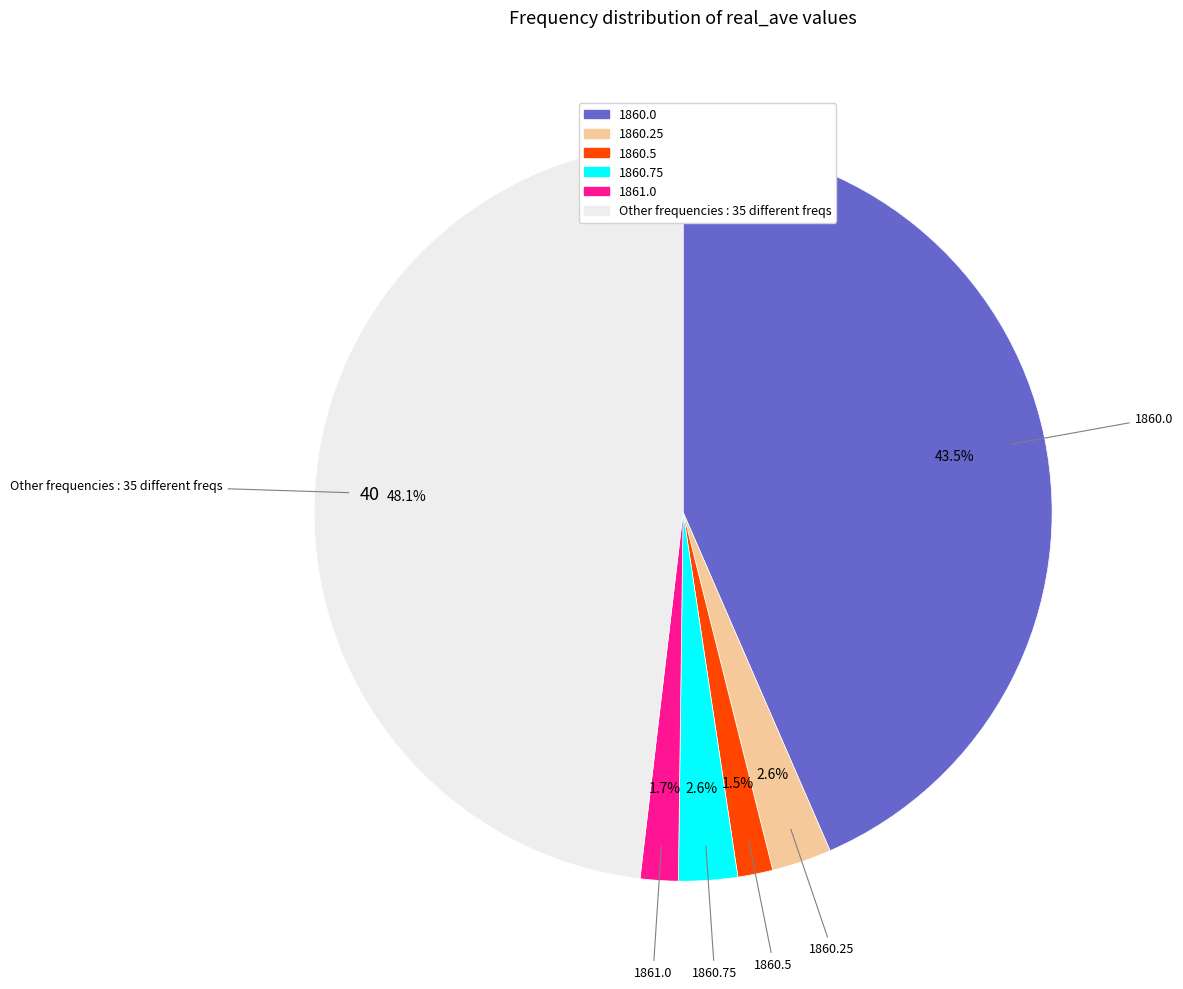

How much of the chart is everything except 1860.25?

97.4%